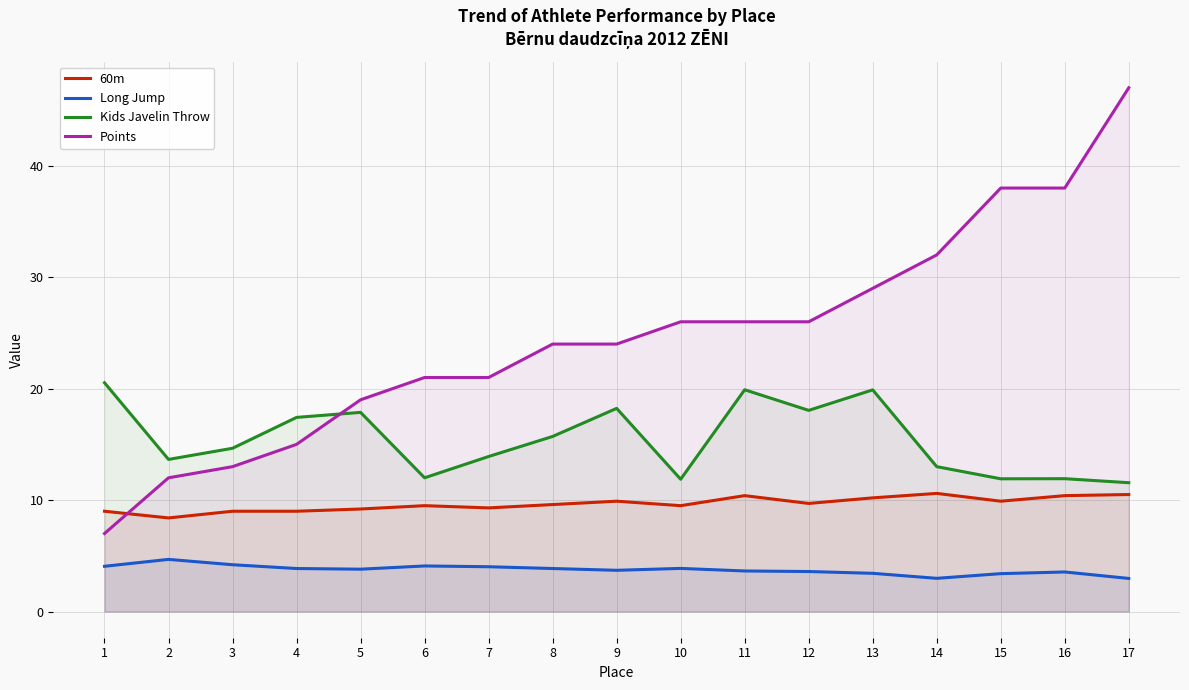

What is the value of the Kids Javelin Throw point at the 1st from the left?

20.5